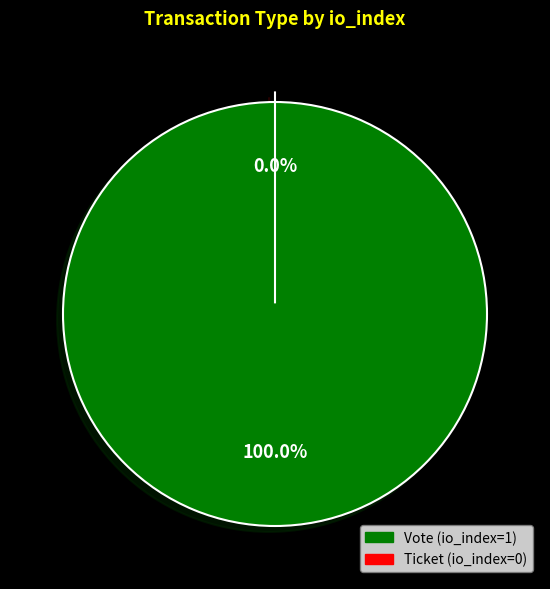

Rank the categories by value from highest to lowest.

Vote (io_index=1), Ticket (io_index=0)